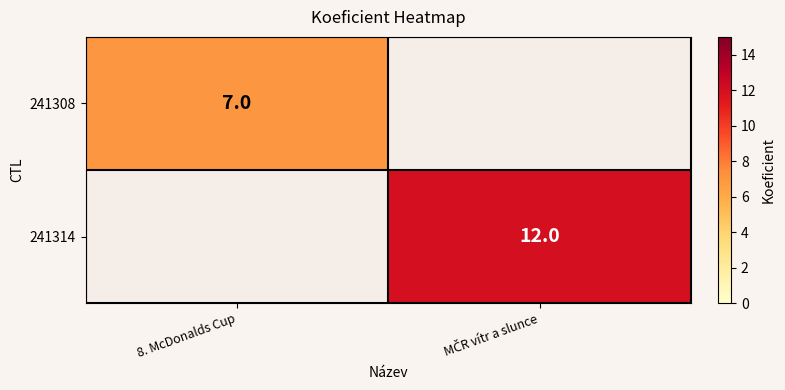

What is the maximum value shown in the chart?

12.0